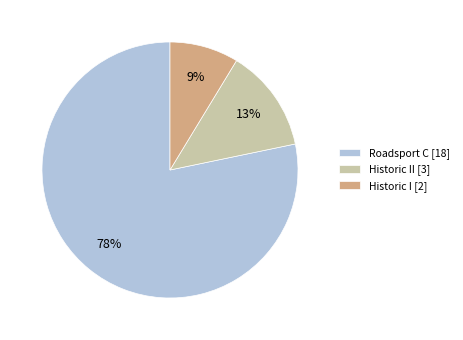

Is it true that Historic I [2] is 9% of the pie?

True